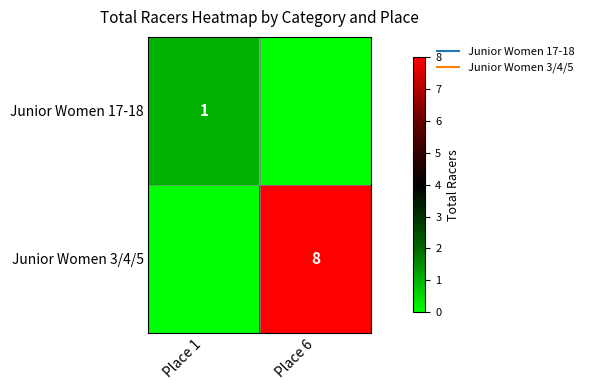

At how many categories does at least one series exceed 0?

2